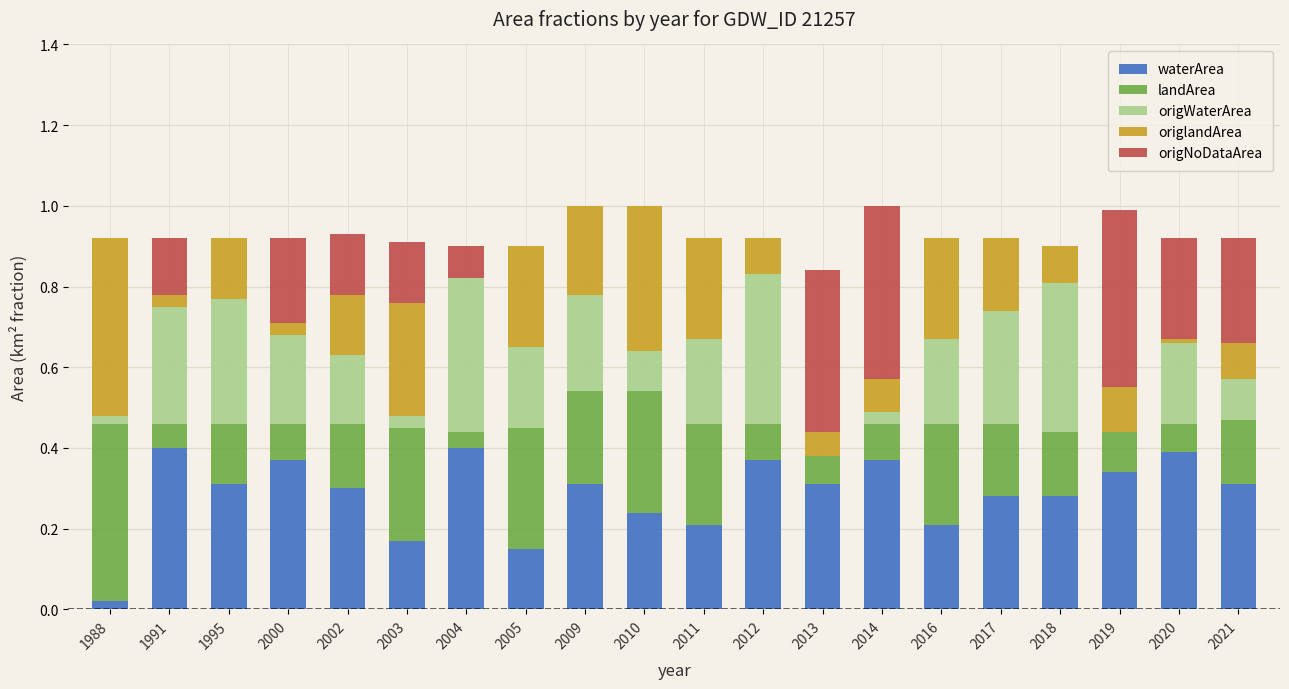

What is the sum of the waterArea values at 2003 and 2013?

0.5